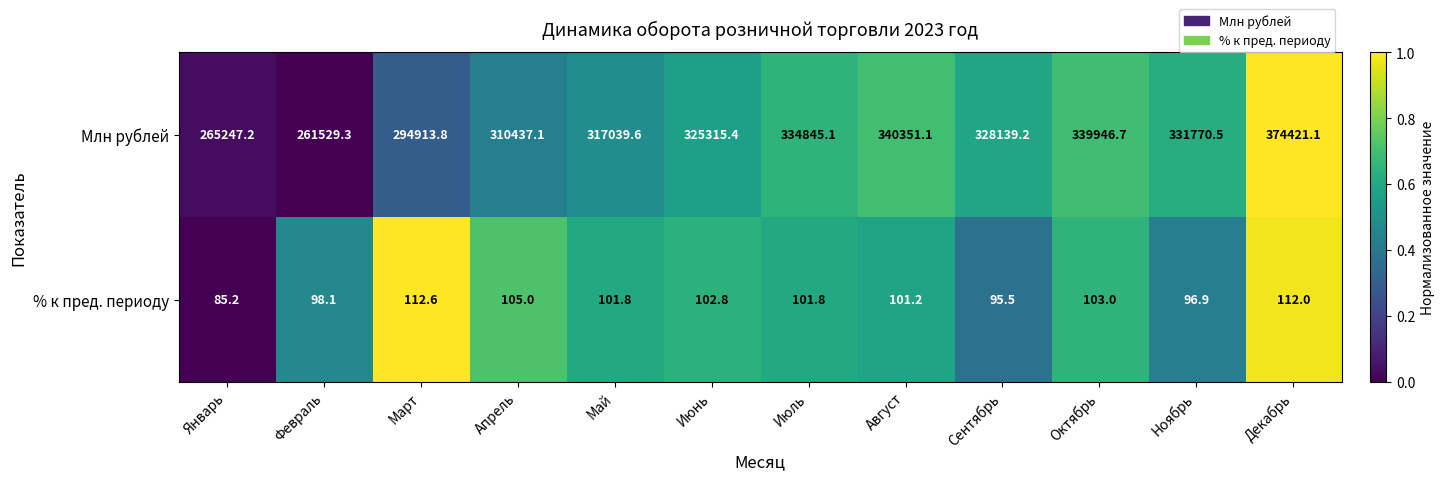

Which label corresponds to the smallest value in the chart?

Январь